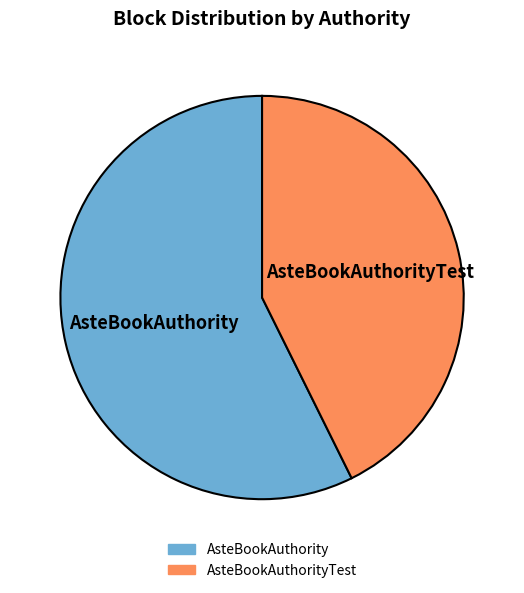

Is there any slice that represents more than half of the pie?

Yes